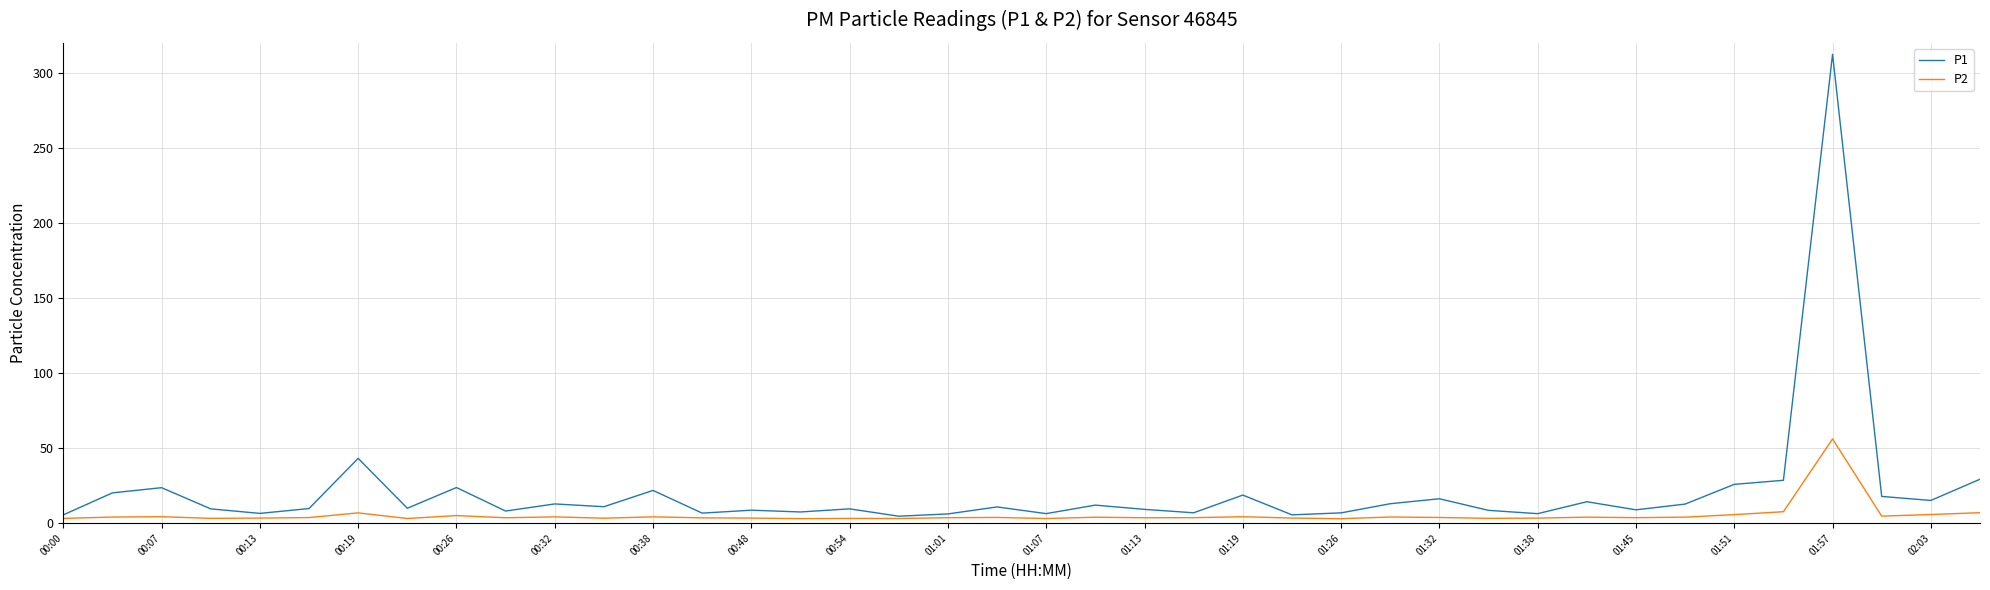

Rank the series by their maximum value, from lowest to highest.

P2, P1